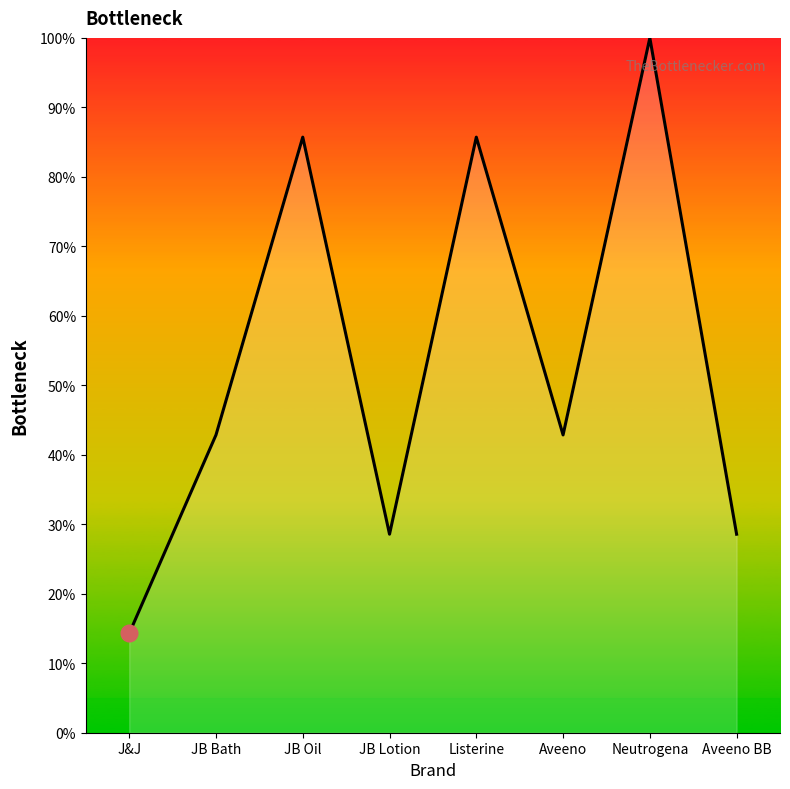

Which category has the highest value across all series?

Neutrogena